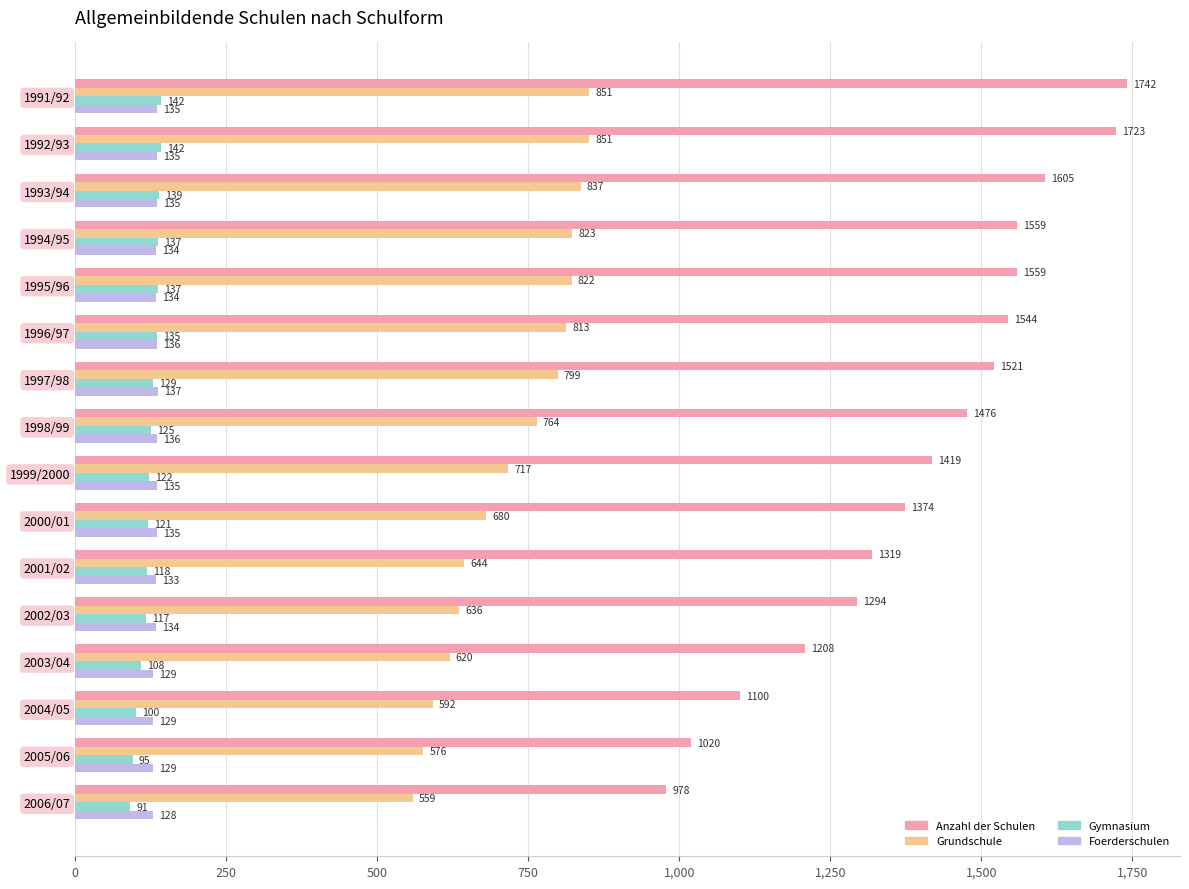

Which series has the largest range (max minus min)?

Anzahl der Schulen